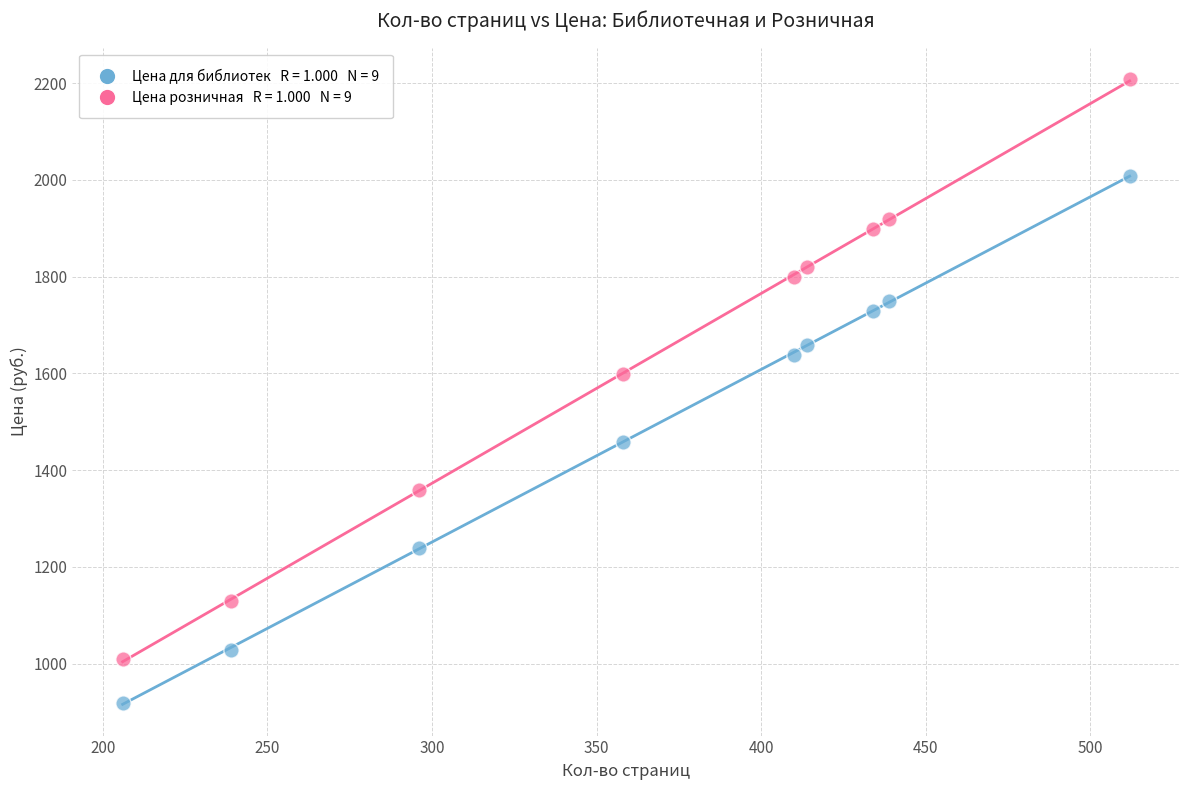

Across all data points, what is the range of X values (max minus min)?

306